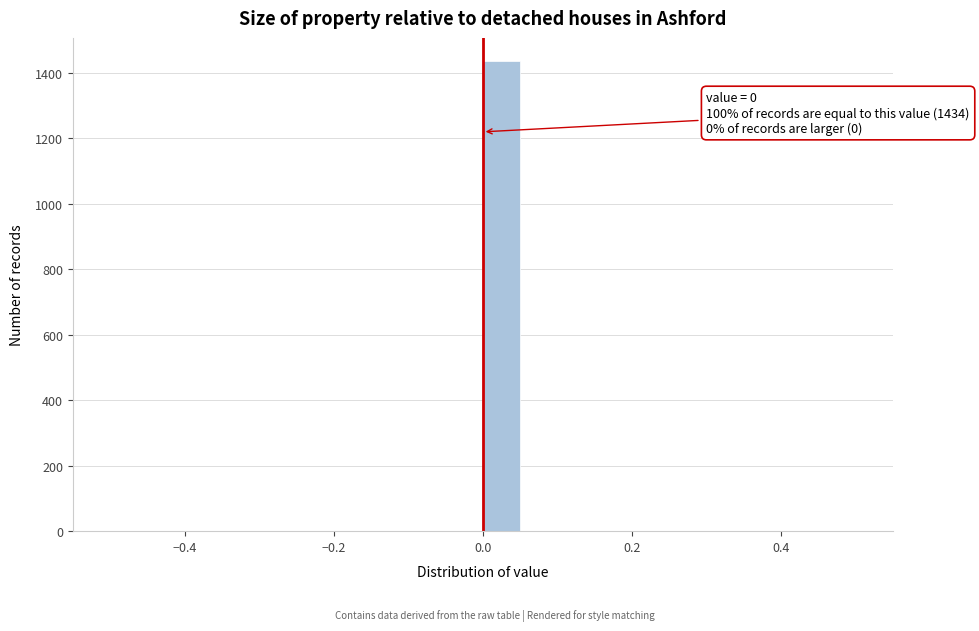

Around what value on the x-axis is the tallest bar? Give the approximate position of its centre, as read against the axis.

0.02